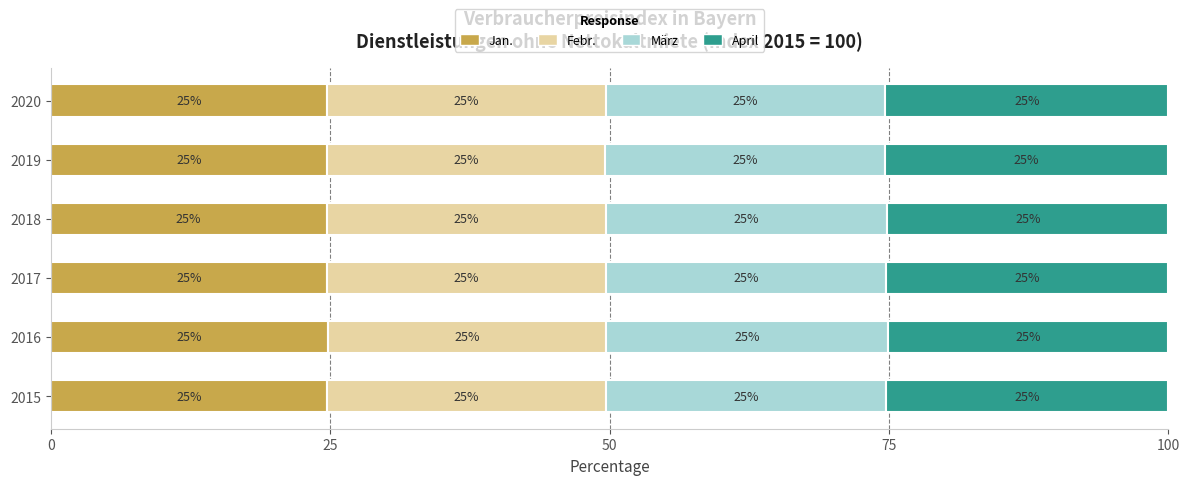

What is the approximate value of Jan. at 2018?

24.7